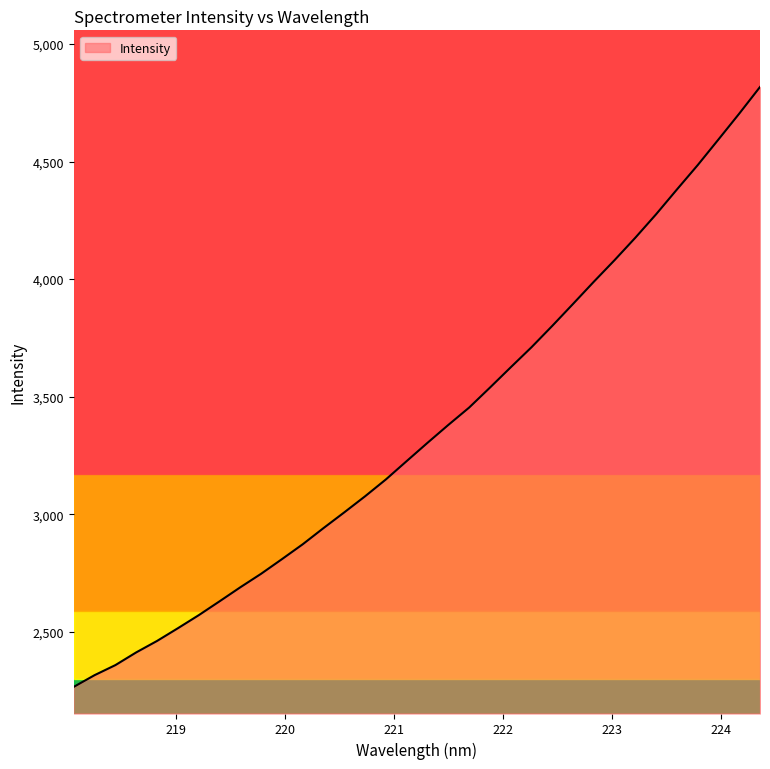

What is the minimum value shown in the chart?

2266.1